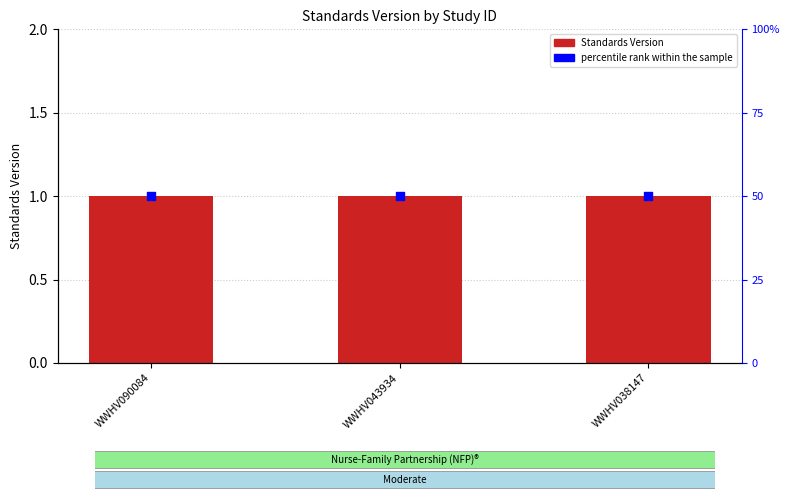

Which series reaches the minimum Y coordinate?

Standards Version